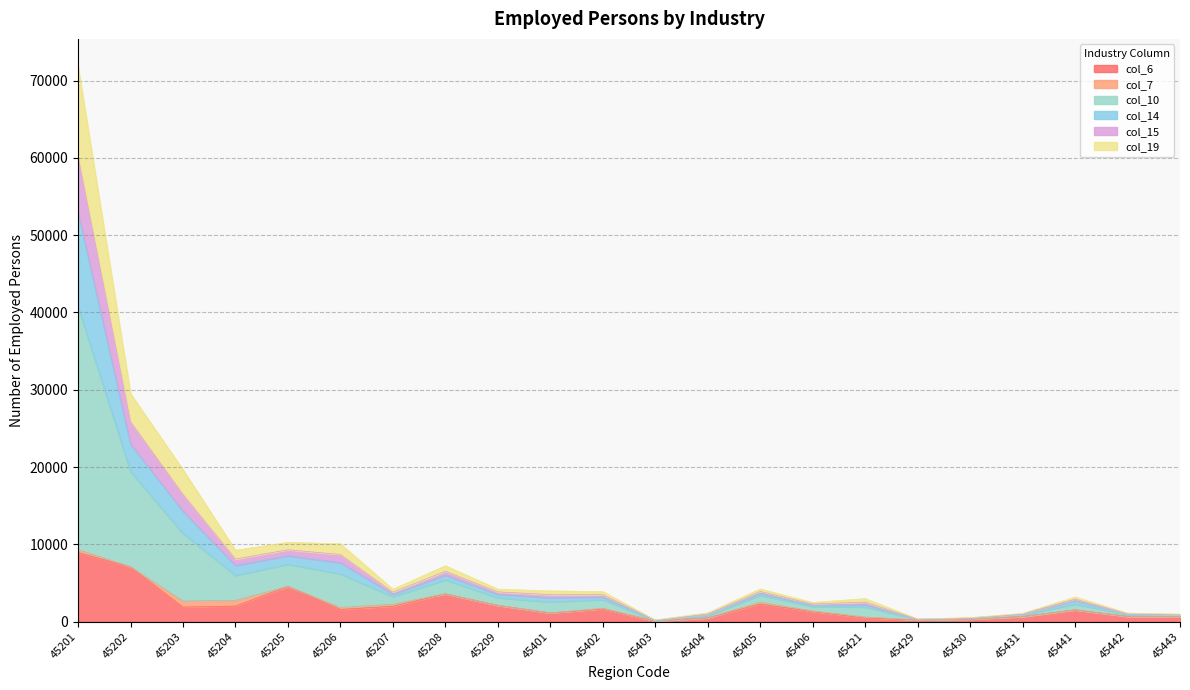

At which category is the sum across all series the highest?

45201